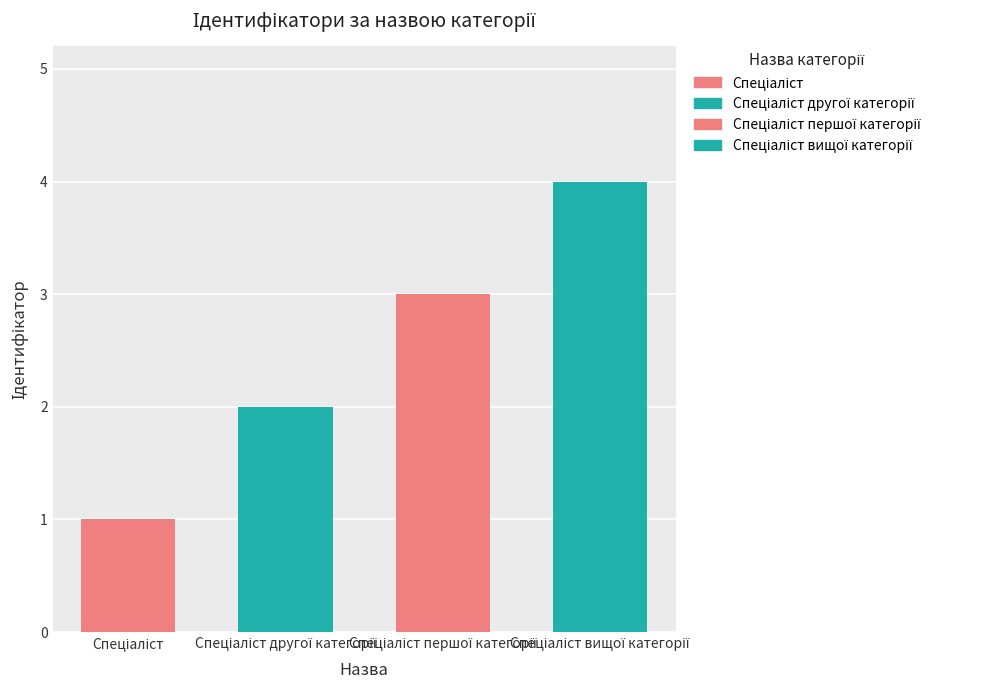

Which has a higher value, Спеціаліст вищої категорії or Спеціаліст першої категорії?

Спеціаліст вищої категорії